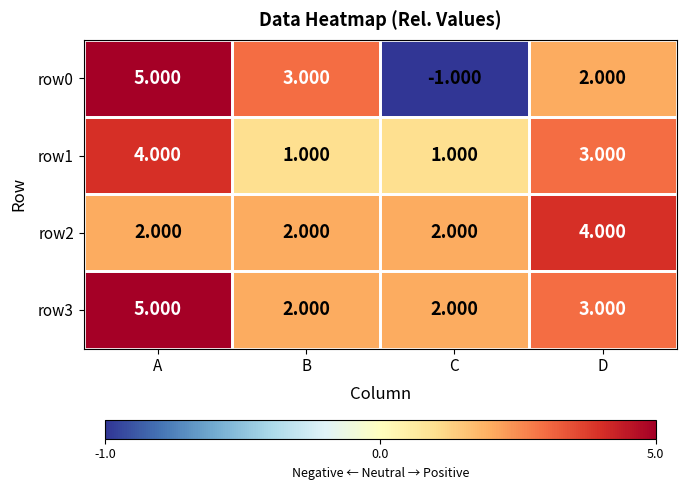

At which category does the chart reach its minimum across all series?

C